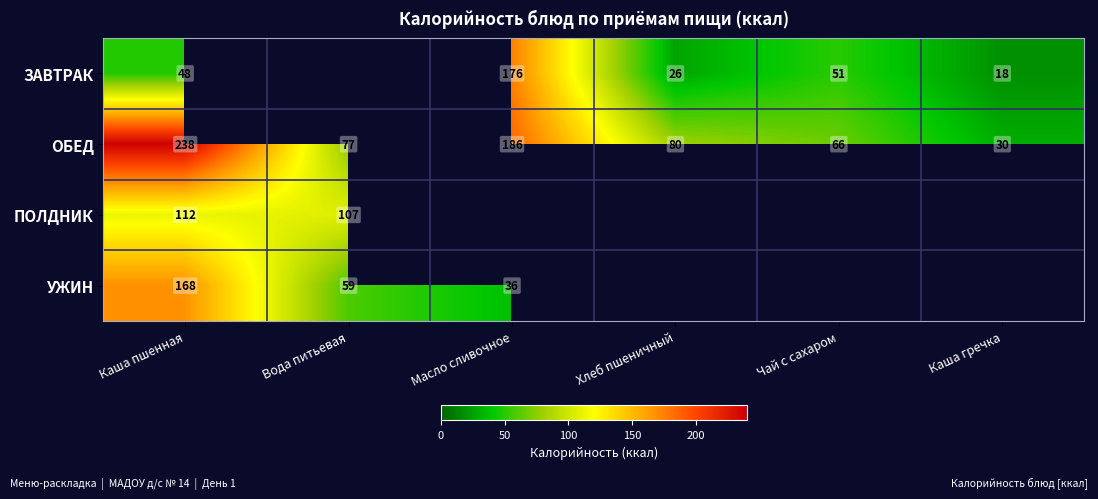

List the labels in order of ОБЕД value, smallest first.

Каша гречка, Чай с сахаром, Вода питьевая, Хлеб пшеничный, Масло сливочное, Каша пшенная